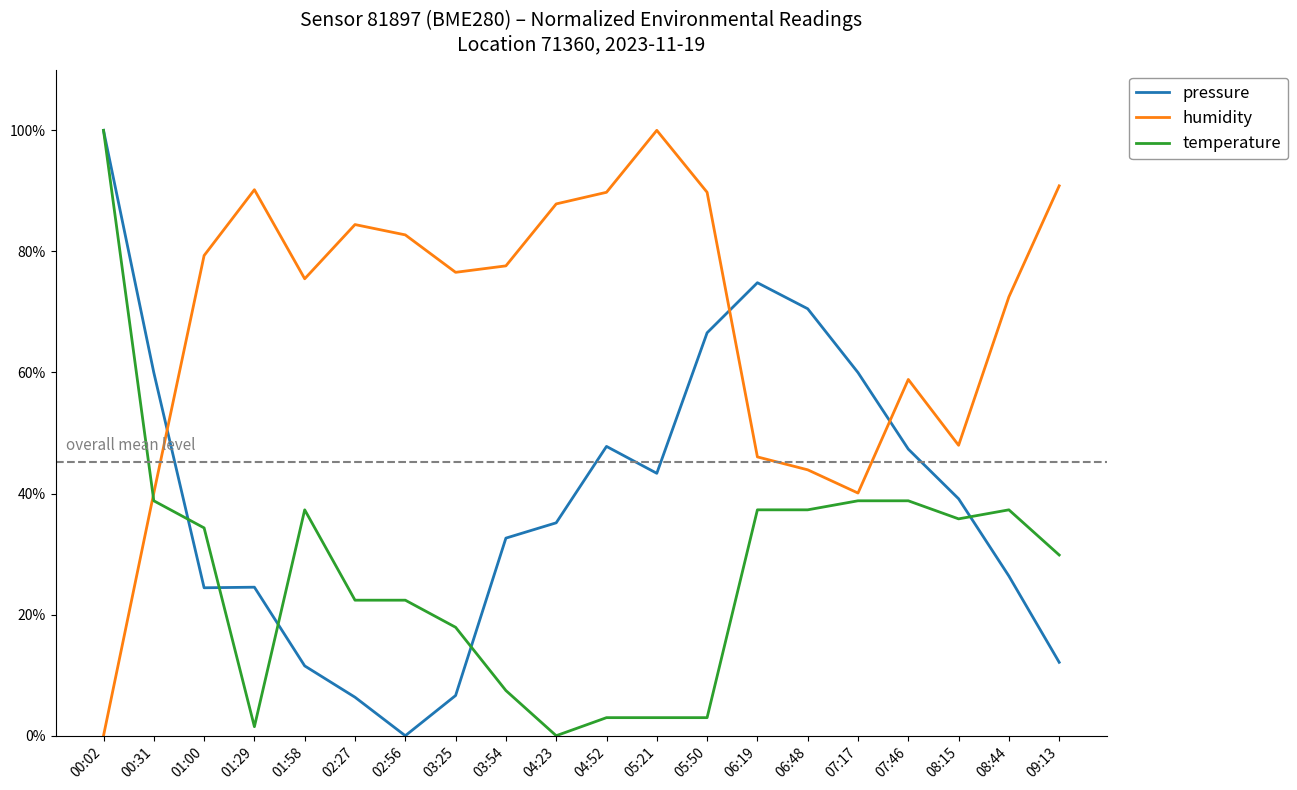

What are all the series names shown in the legend?

pressure, humidity, temperature